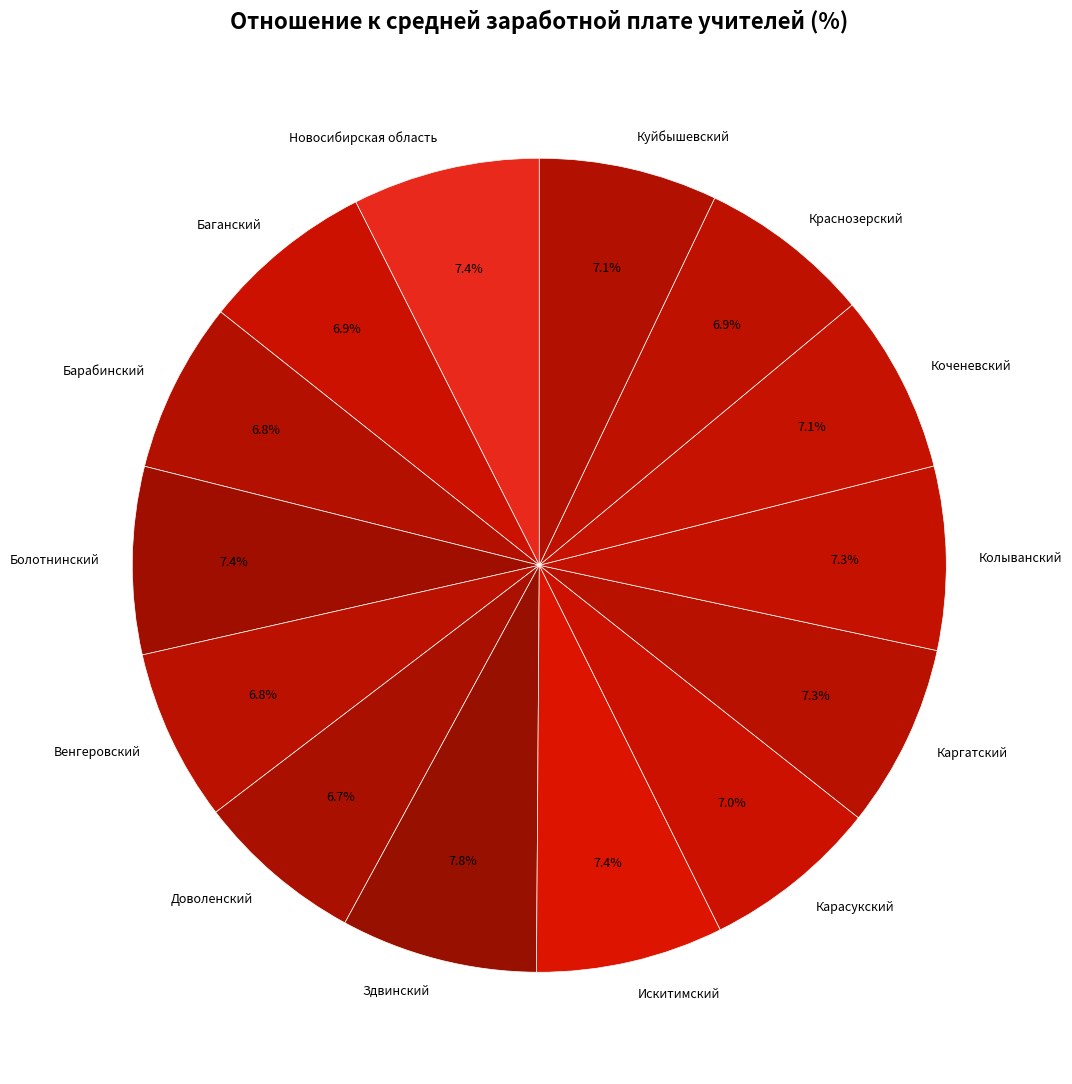

Does any single category account for the majority?

No